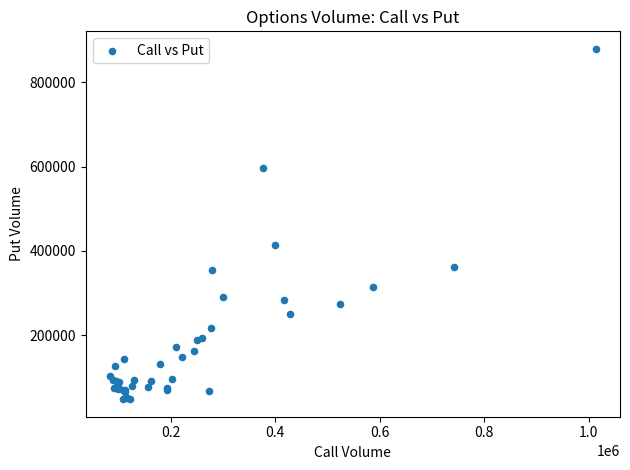

What Y value in the scatter plot is closest to 463635?

413578